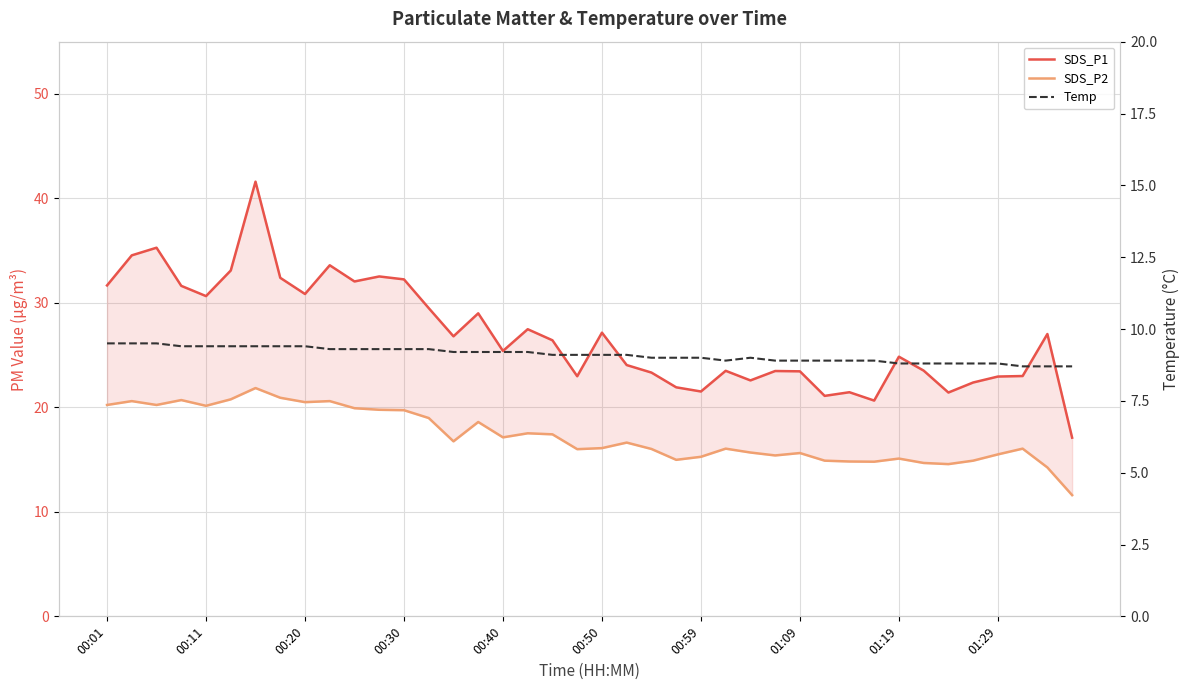

What is the difference between the maximum and second lowest values in the SDS_P2 series?

7.6